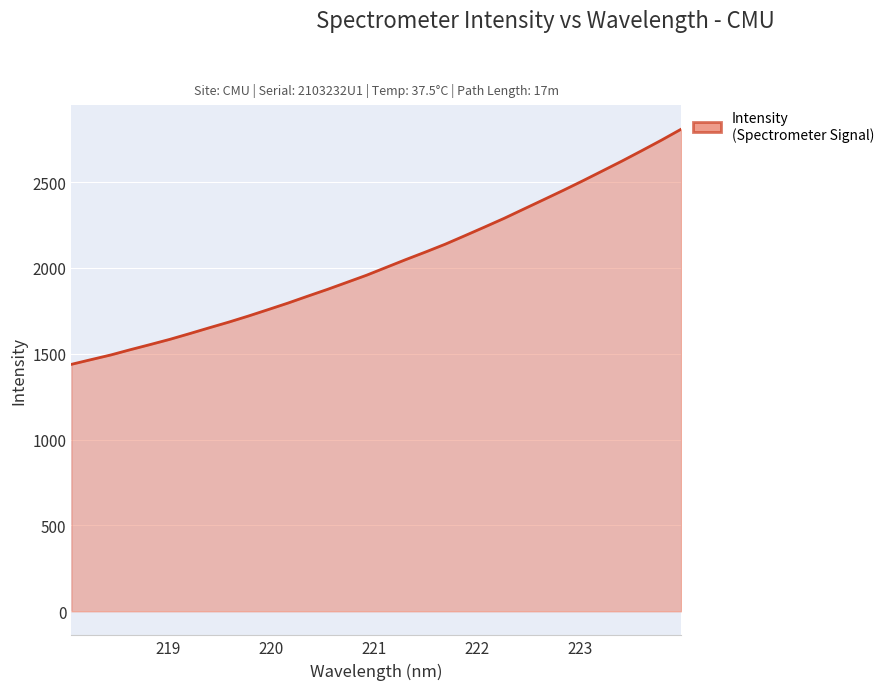

How many lines are shown in the chart?

1